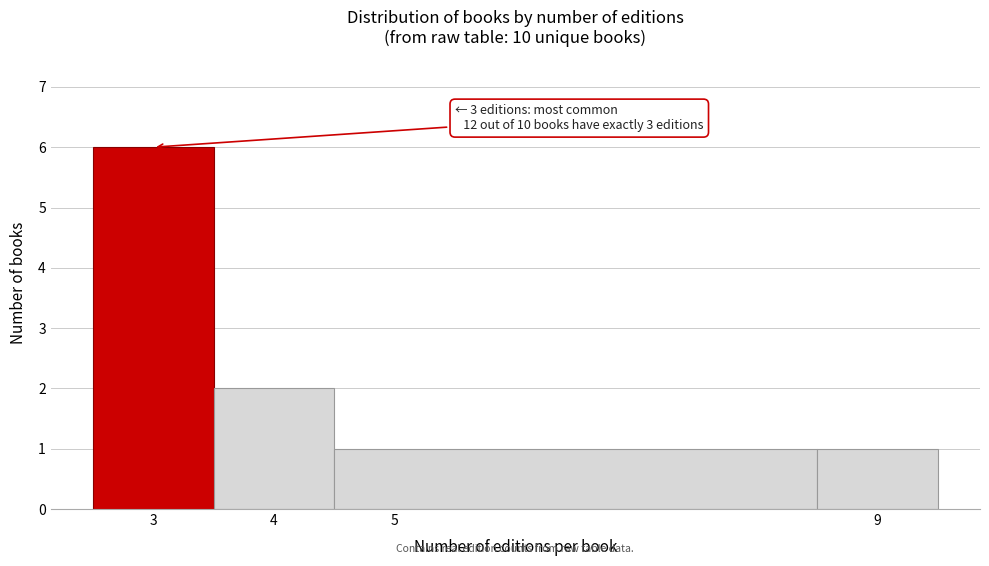

Over which range of the x-axis is the bar tallest?

2.5 to 3.5